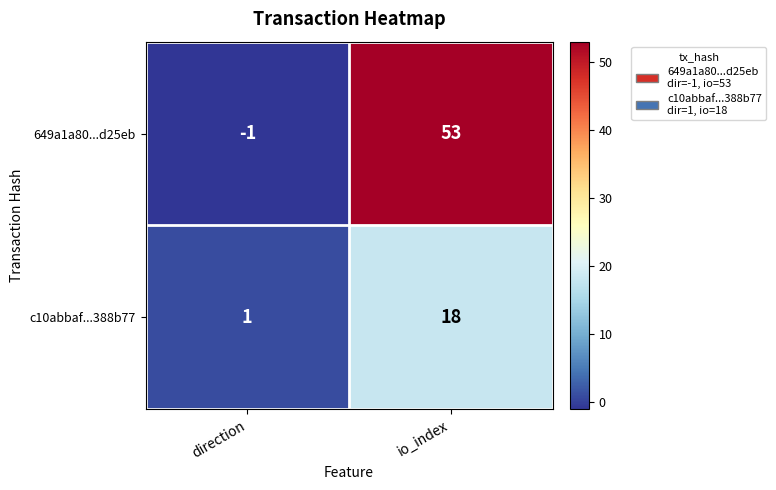

Reading left to right, transcribe all the data shown in this chart.

649a1a80...d25eb: direction=-1	io_index=53
c10abbaf...388b77: direction=1	io_index=18